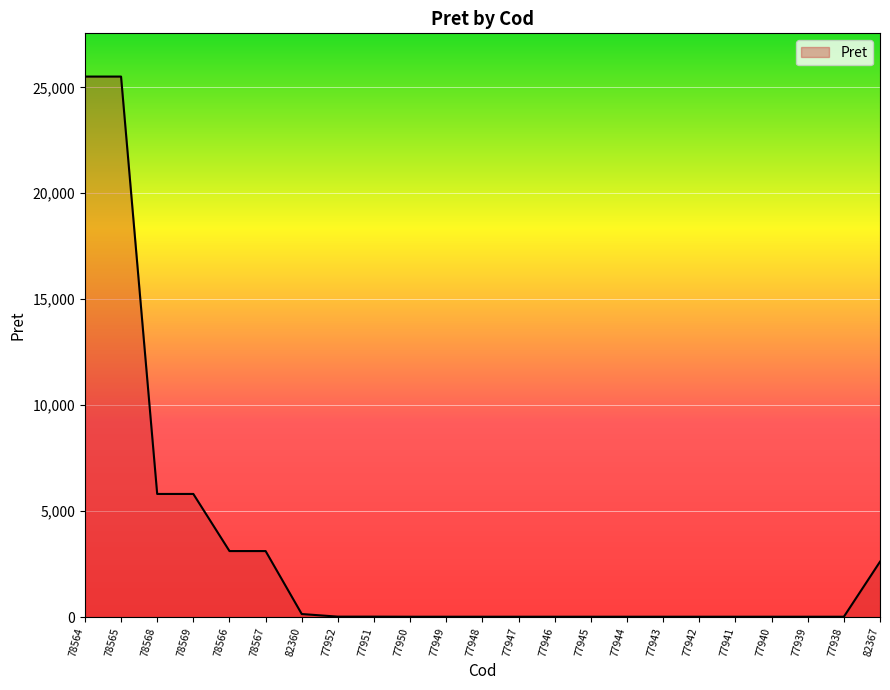

The chart shows a value of 12.8 at 77942. True or false?

True